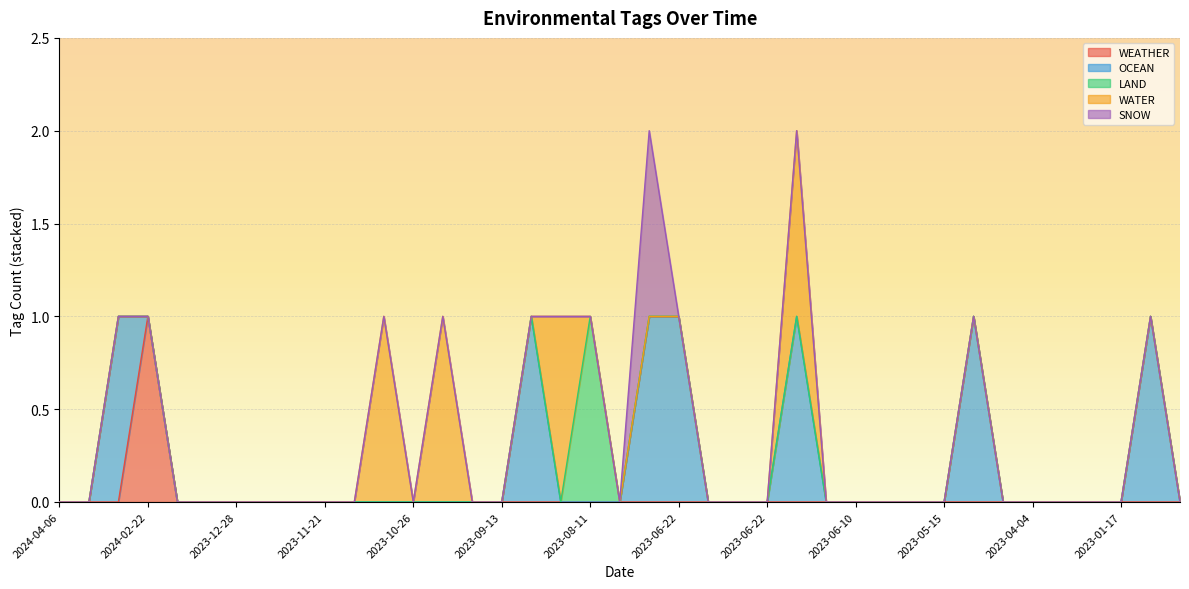

List the series in order of their peak value, highest first.

WEATHER, OCEAN, LAND, WATER, SNOW